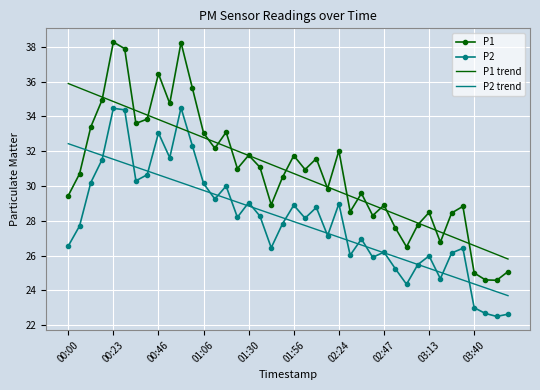

How many series are shown in this chart?

4